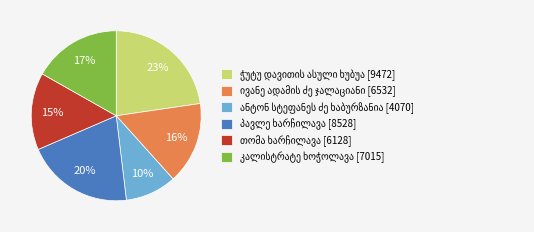

To the nearest percent, what is the average slice percentage?

17%